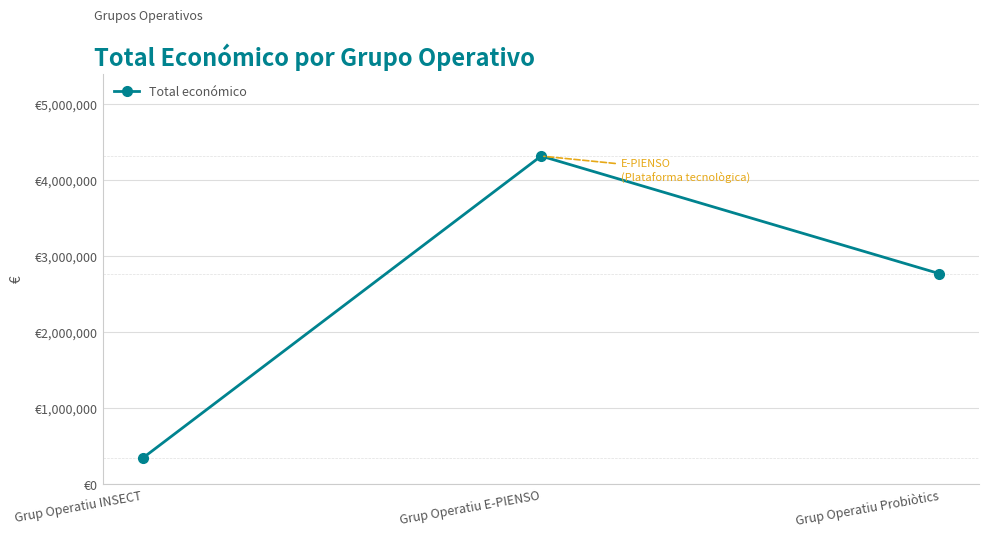

Reading left to right, transcribe all the data shown in this chart.

Grup Operatiu INSECT=344243	Grup Operatiu E-PIENSO=4316373	Grup Operatiu Probiòtics=2769359